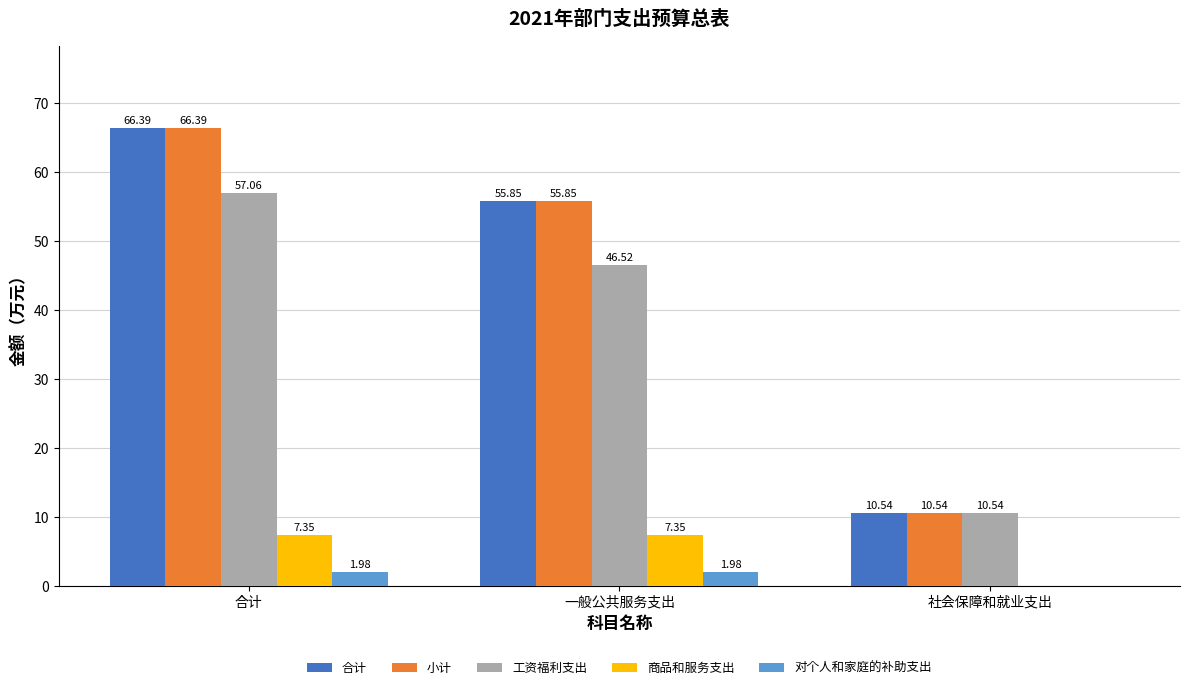

Does the chart contain stacked bars?

No